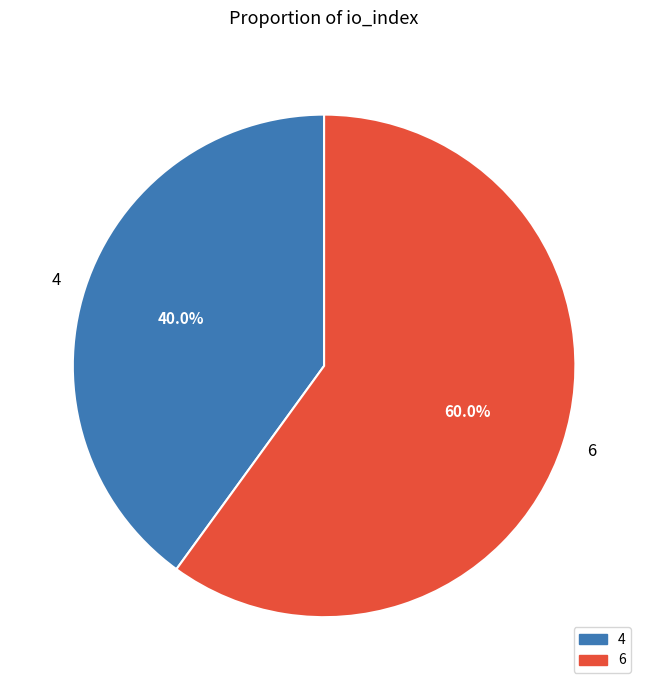

How many slices are in this pie chart?

2